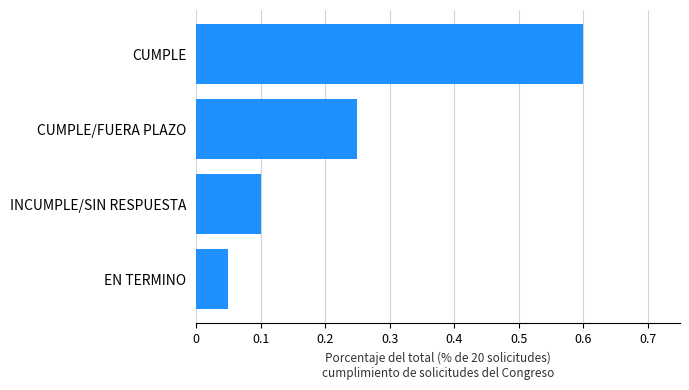

What is the label of the 2nd bar from the bottom?

INCUMPLE/SIN RESPUESTA